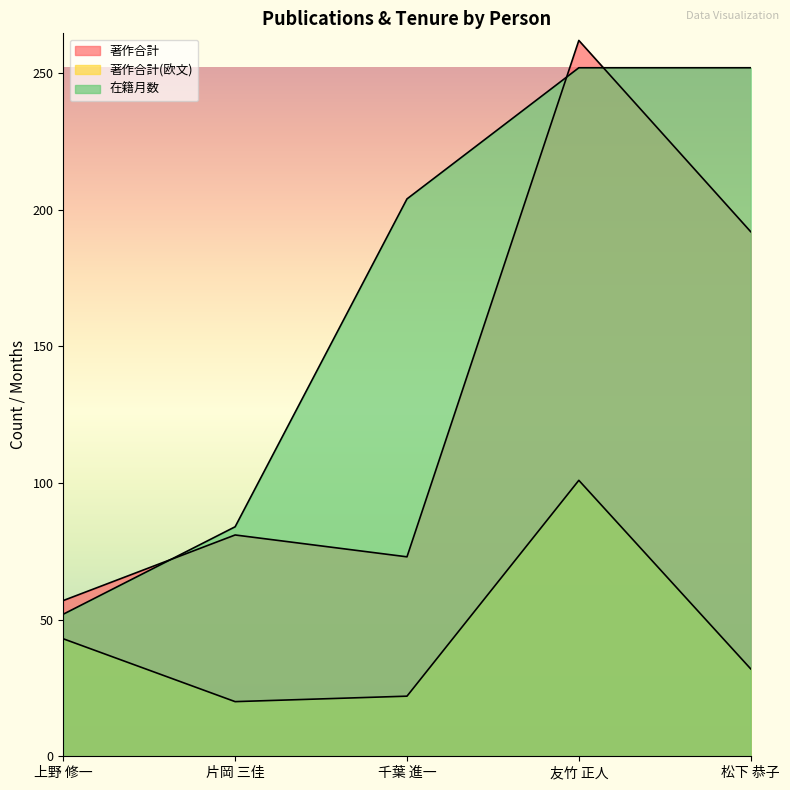

True or false: 著作合計 has more than 2 points higher than both neighbors.

False